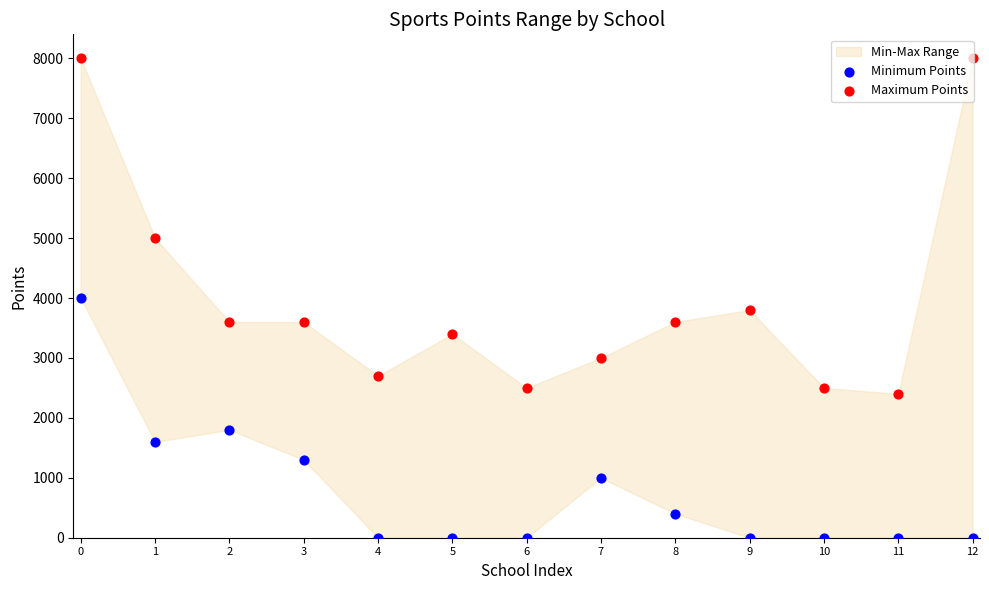

Is the value of Minimum Points at 8 greater than the value of Maximum Points at 5?

No